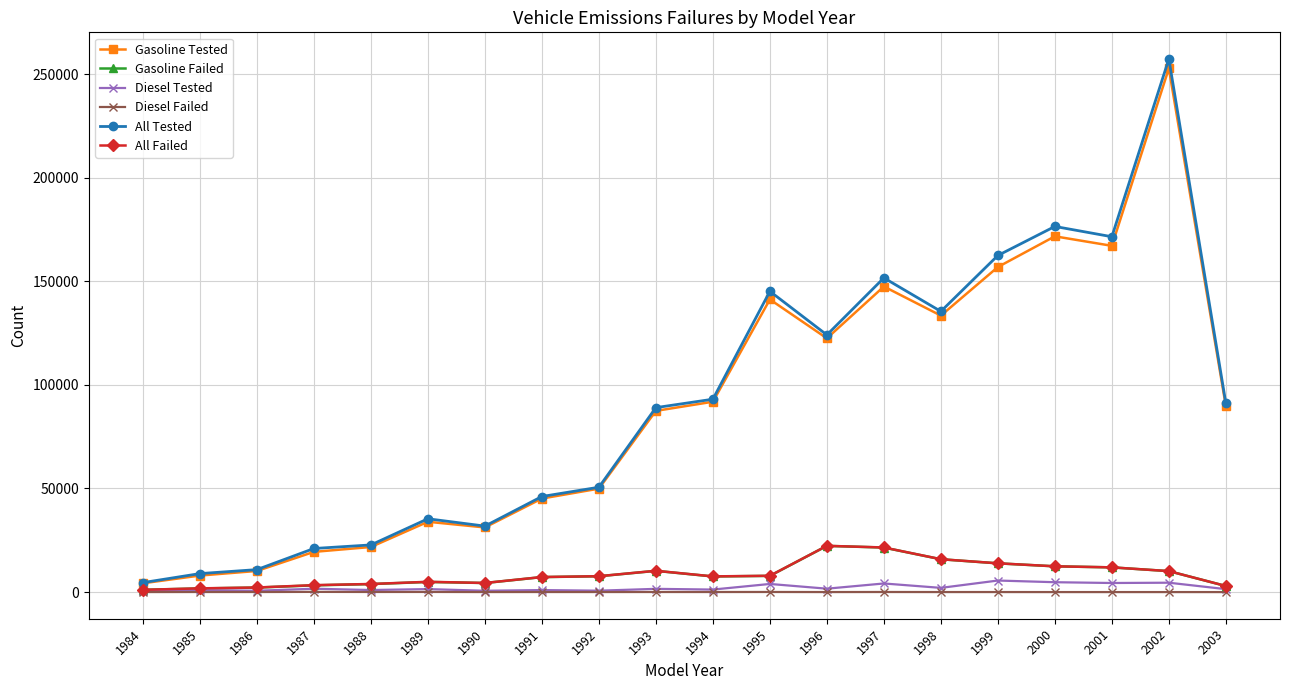

The value of Gasoline Tested at 1998 is 133441. True or false?

True